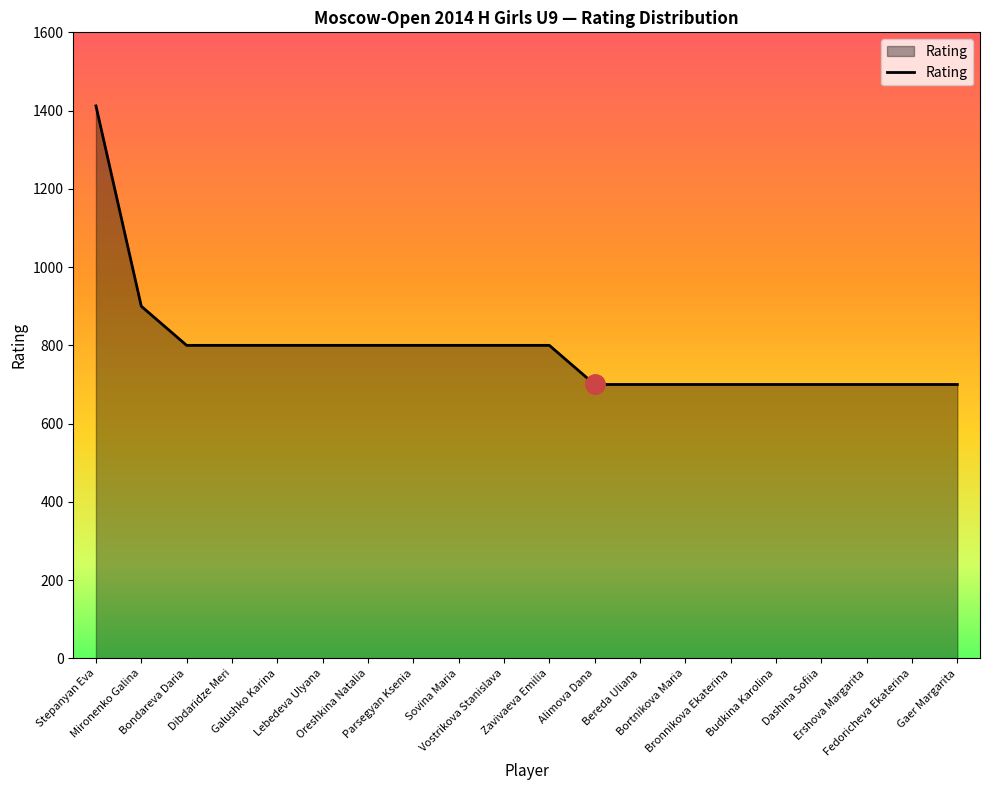

Reading left to right, extract all data points from this chart.

Stepanyan Eva=1412	Mironenko Galina=900	Bondareva Daria=800	Dibdaridze Meri=800	Galushko Karina=800	Lebedeva Ulyana=800	Oreshkina Natalia=800	Parsegyan Ksenia=800	Sovina Maria=800	Vostrikova Stanislava=800	Zavivaeva Emilia=800	Alimova Dana=700	Bereda Uliana=700	Bortnikova Maria=700	Bronnikova Ekaterina=700	Budkina Karolina=700	Dashina Sofiia=700	Ershova Margarita=700	Fedoricheva Ekaterina=700	Gaer Margarita=700